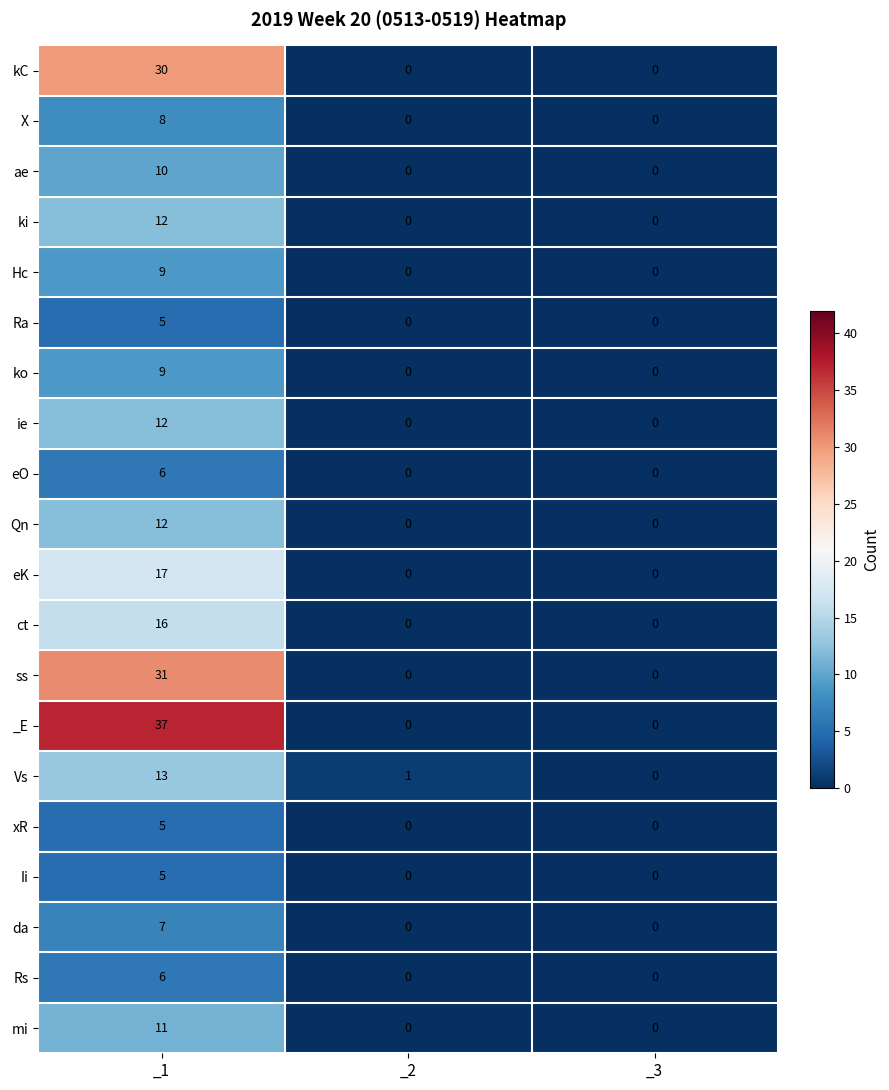

True or false: eK has a value of 26 at _1.

False